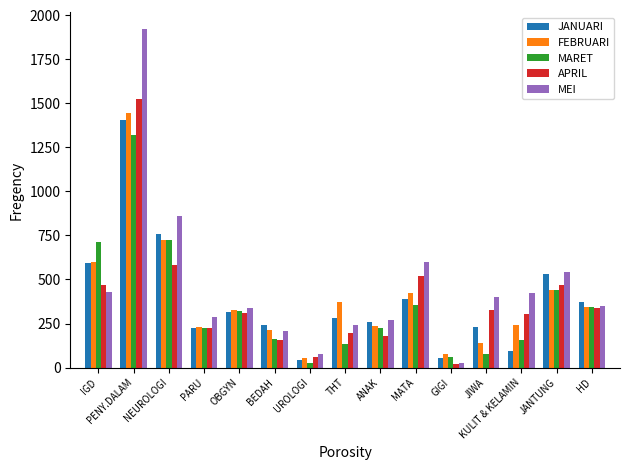

Which series has the largest range (max minus min)?

MEI